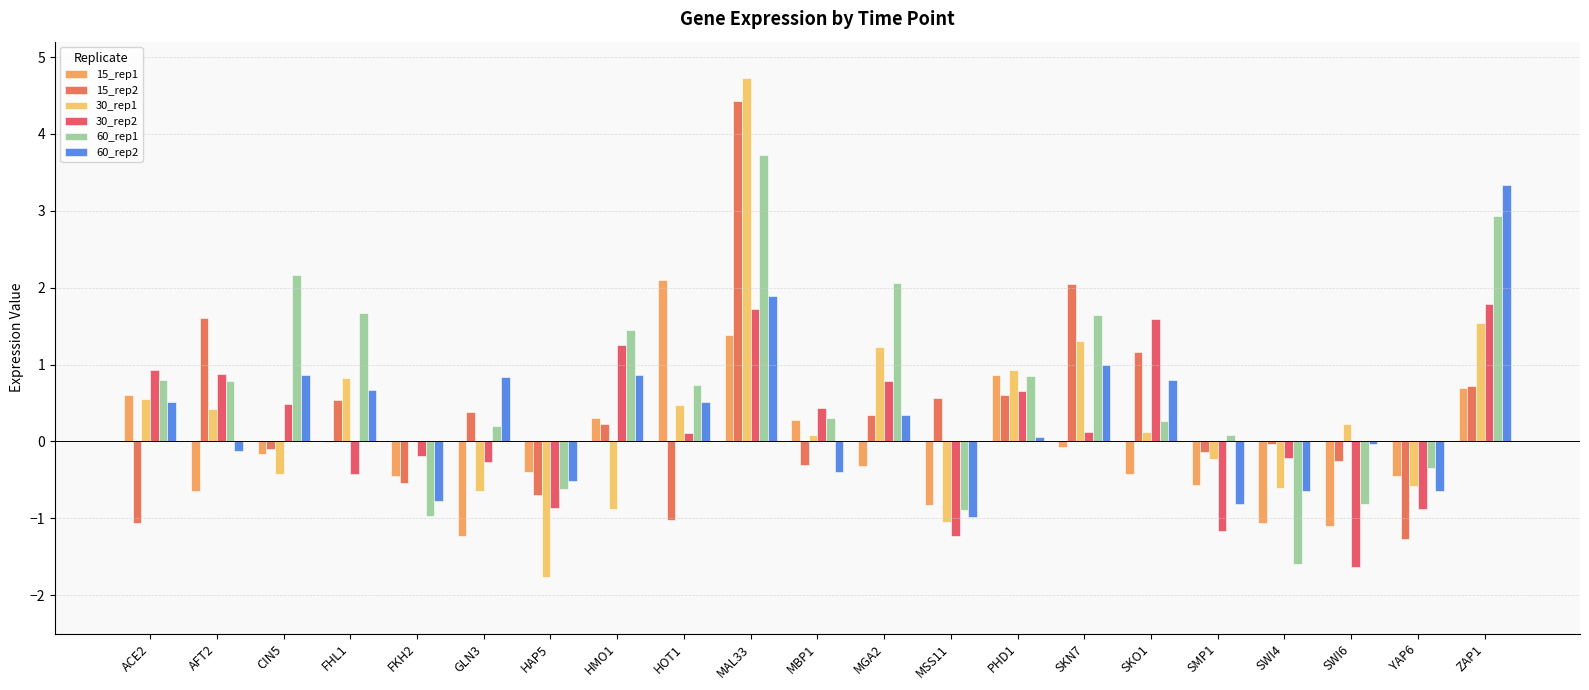

What is the difference between the 15_rep1 values at SKO1 and SWI6?

0.7